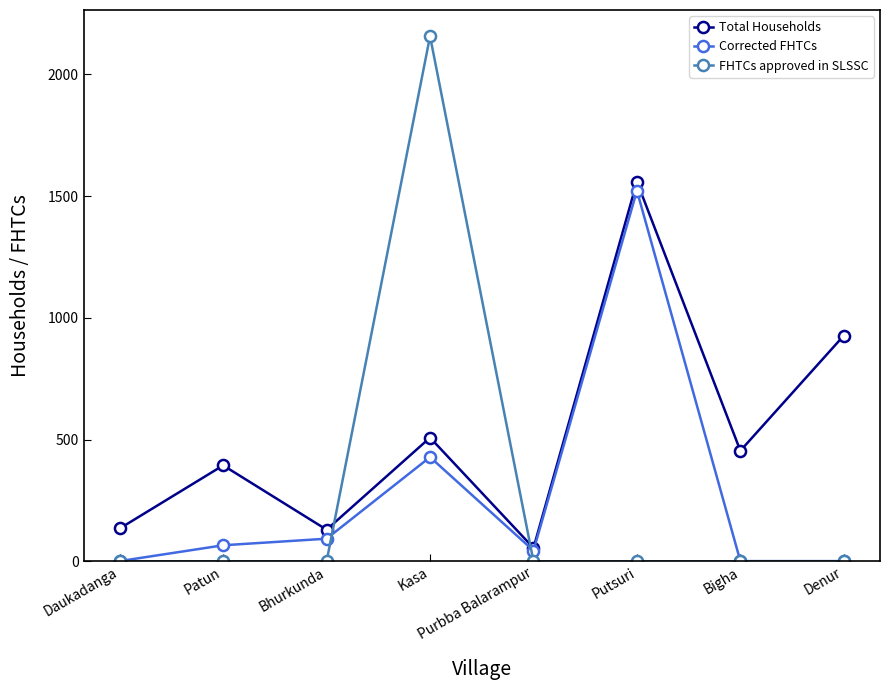

How many intersections are there between FHTCs approved in SLSSC and Total Households?

2